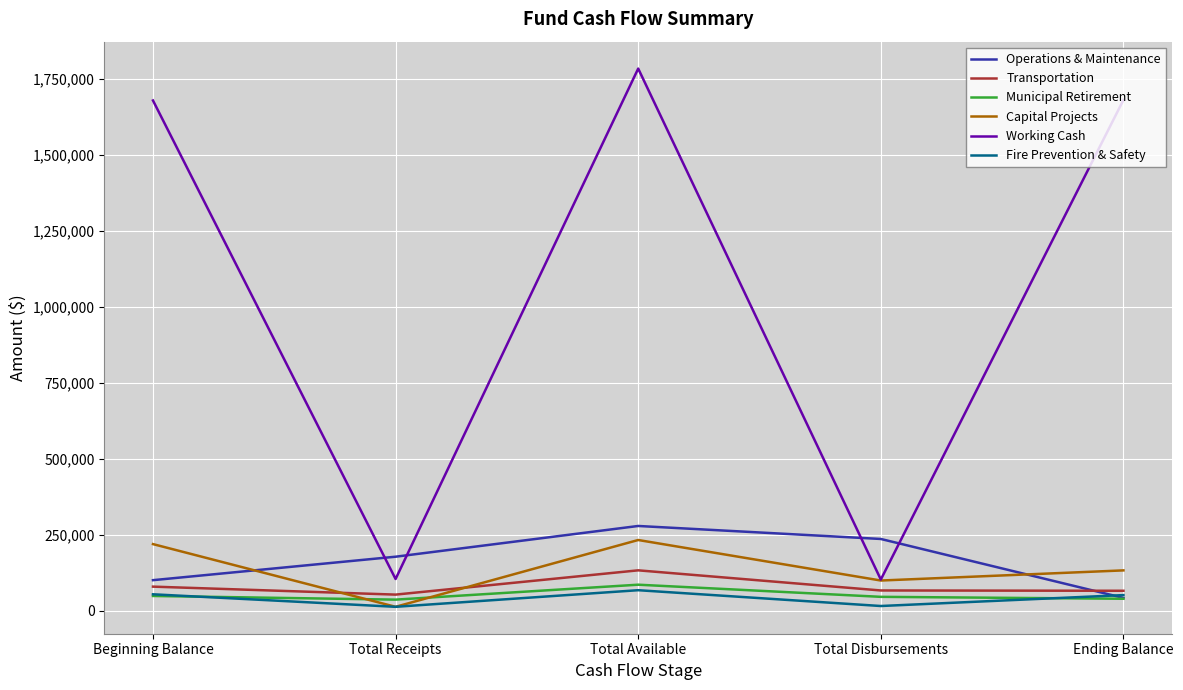

How many times do Capital Projects and Municipal Retirement cross each other?

2